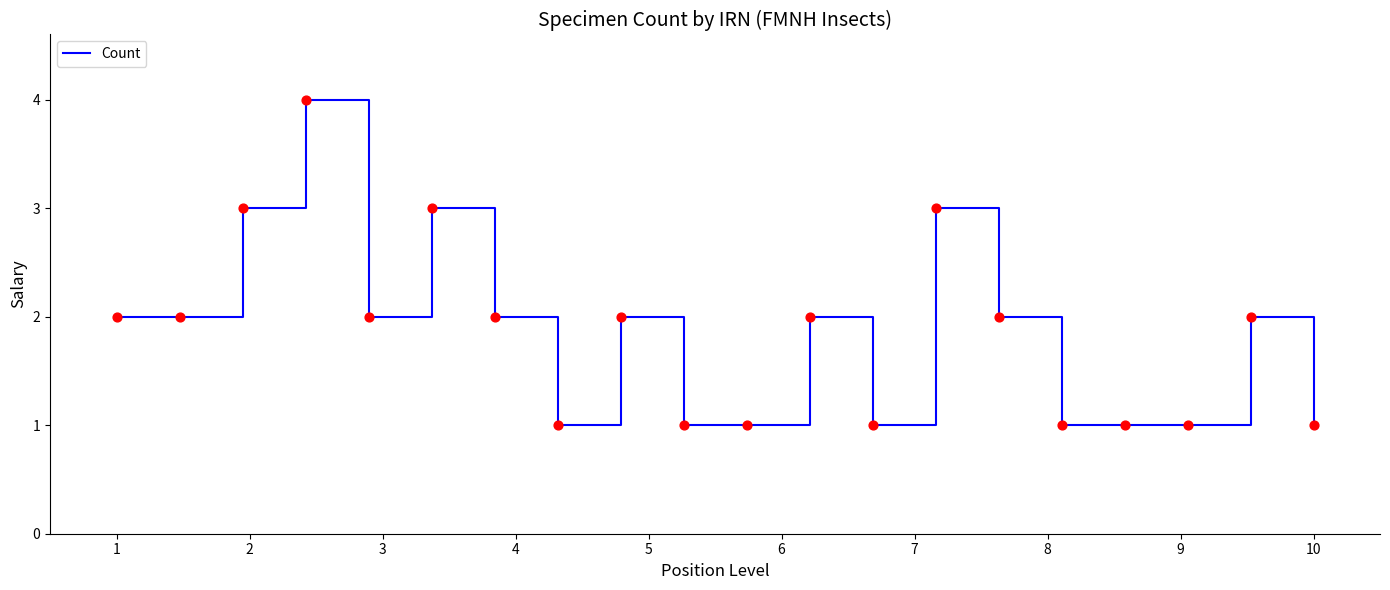

What is the maximum value shown in the chart?

4